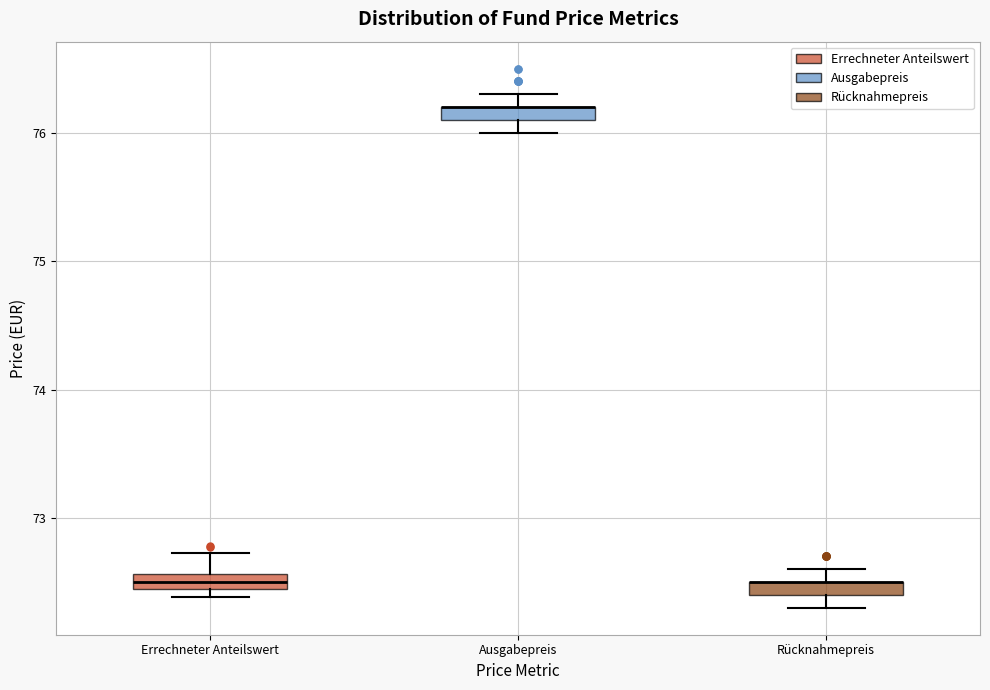

Where does the lower whisker of the box for Rücknahmepreis end on the y-axis? The values are not printed on the chart, so give them approximately, as read against the axis.

72.3